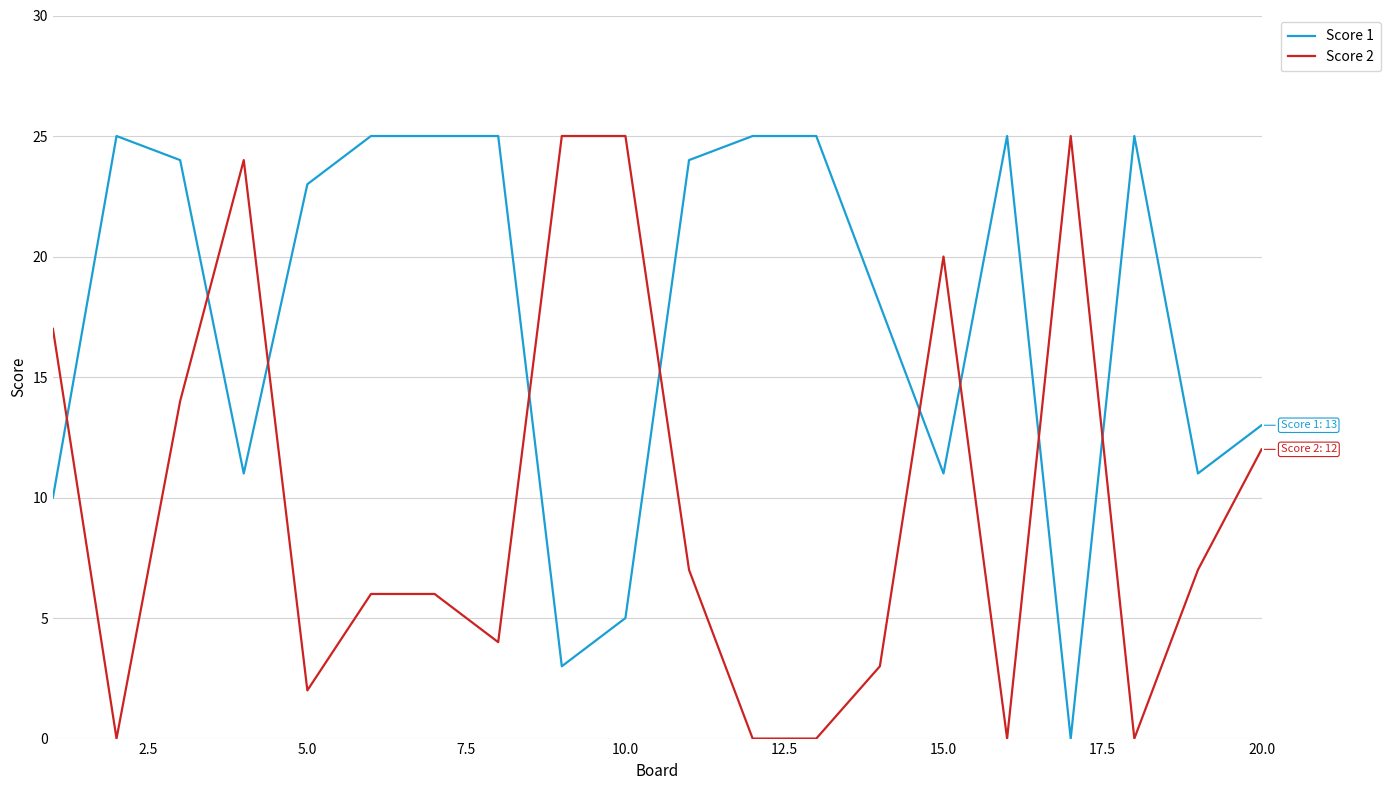

Which series ends up on top after the final intersection of Score 1 and Score 2?

Score 1